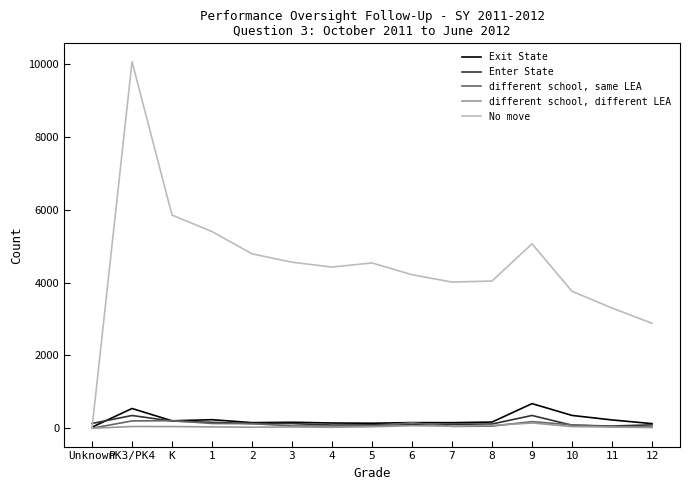

Between Unknown and PK3/PK4, which series saw the biggest shift?

No move